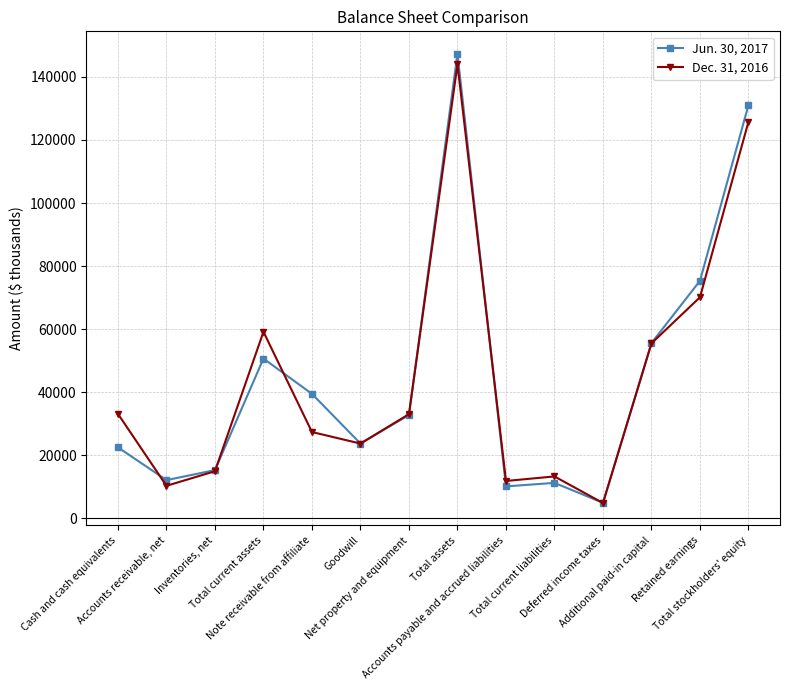

What is the difference between the maximum and minimum values in the Dec. 31, 2016 series?

139093